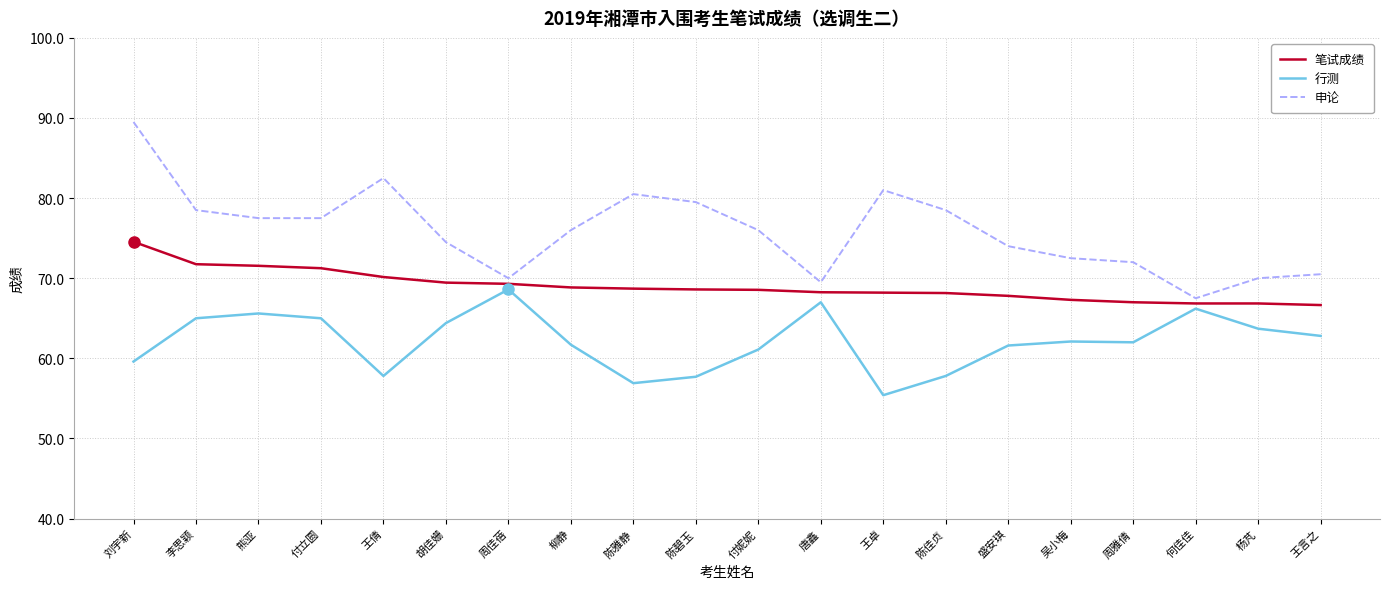

True or false: 笔试成绩 and 申论 intersect in this chart.

False